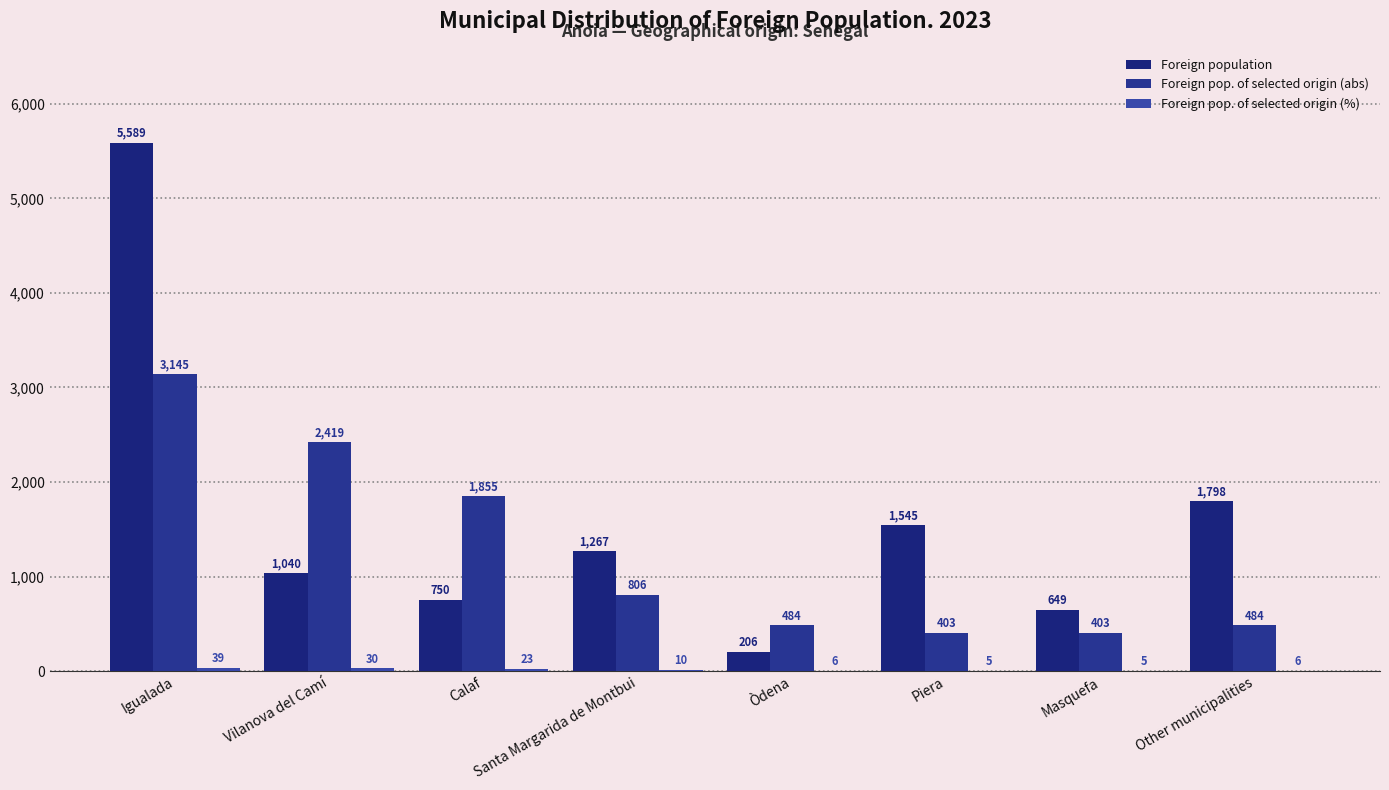

Reading left to right, list all the values displayed in this chart.

Foreign population: Igualada=5589	Vilanova del Camí=1040	Calaf=750	Santa Margarida de Montbui=1267	Òdena=206	Piera=1545	Masquefa=649	Other municipalities=1798
Foreign pop. of selected origin (abs): Igualada=3145	Vilanova del Camí=2419	Calaf=1855	Santa Margarida de Montbui=806	Òdena=484	Piera=403	Masquefa=403	Other municipalities=484
Foreign pop. of selected origin (%): Igualada=39	Vilanova del Camí=30	Calaf=23	Santa Margarida de Montbui=10	Òdena=6	Piera=5	Masquefa=5	Other municipalities=6